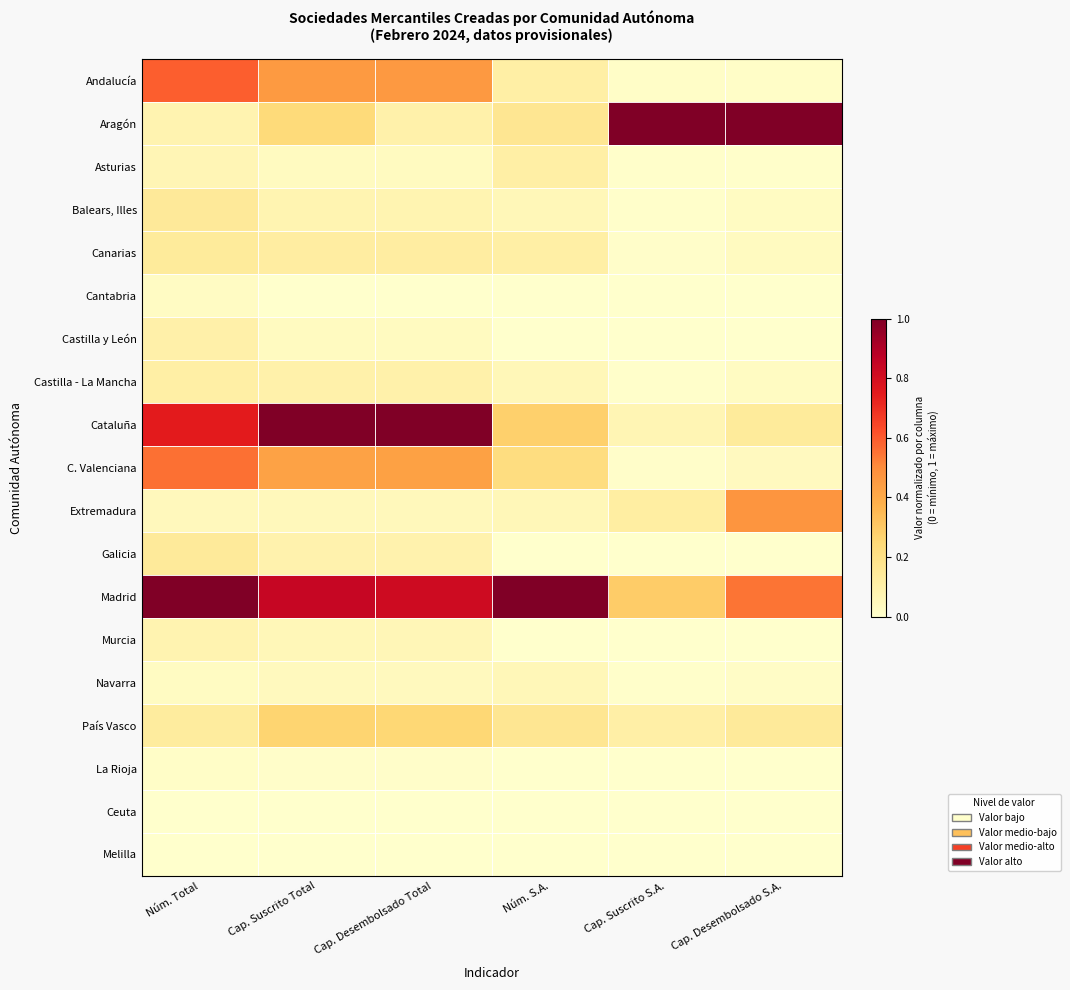

Which has a higher value, Cap. Suscrito Total or Cap. Desembolsado S.A.?

Cap. Suscrito Total